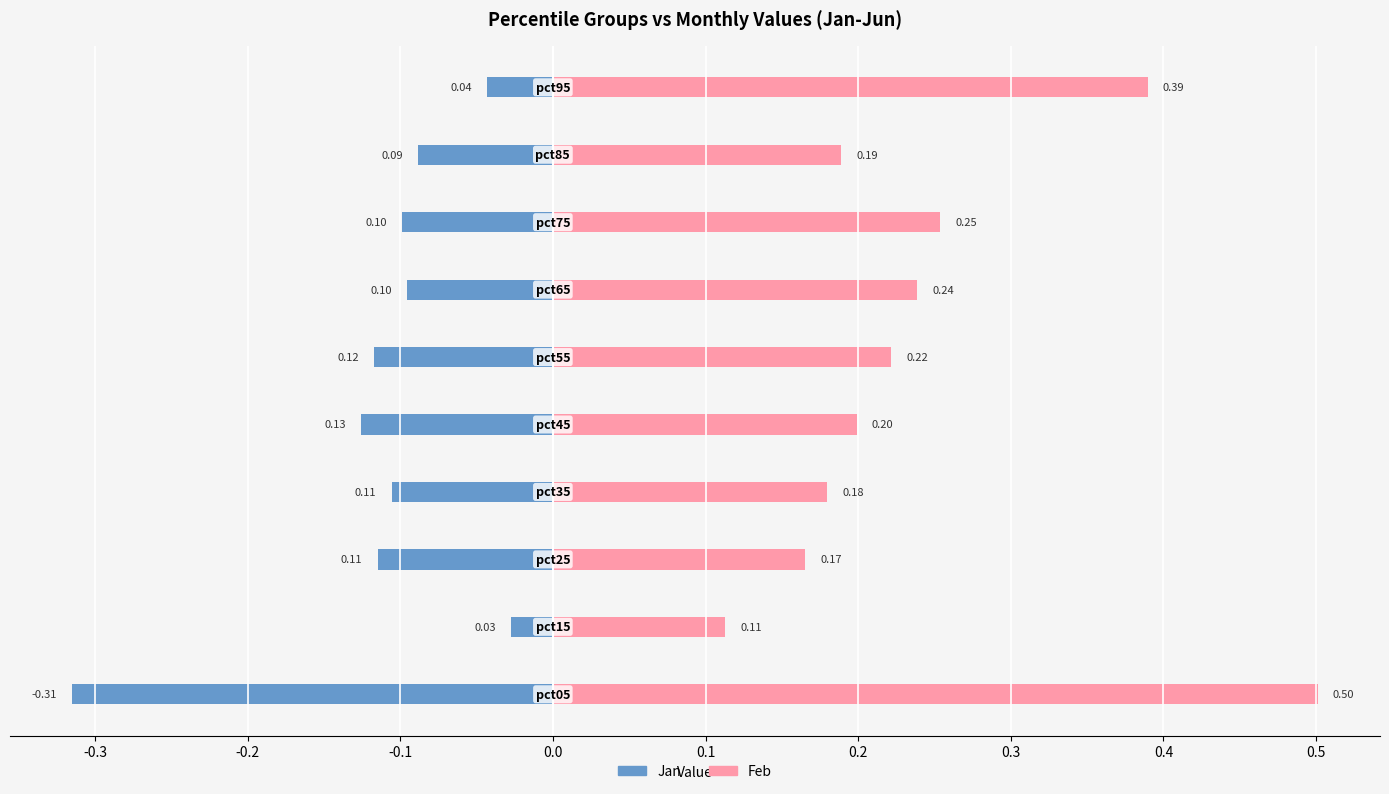

How many bars are there in total?

20